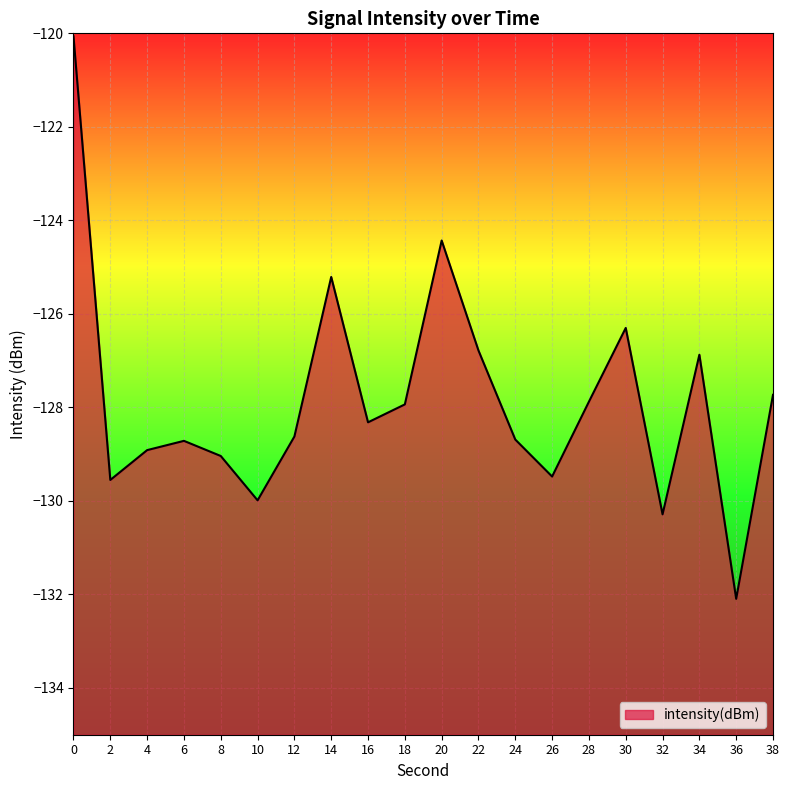

What is the difference between the values at 8 and 20?

4.6